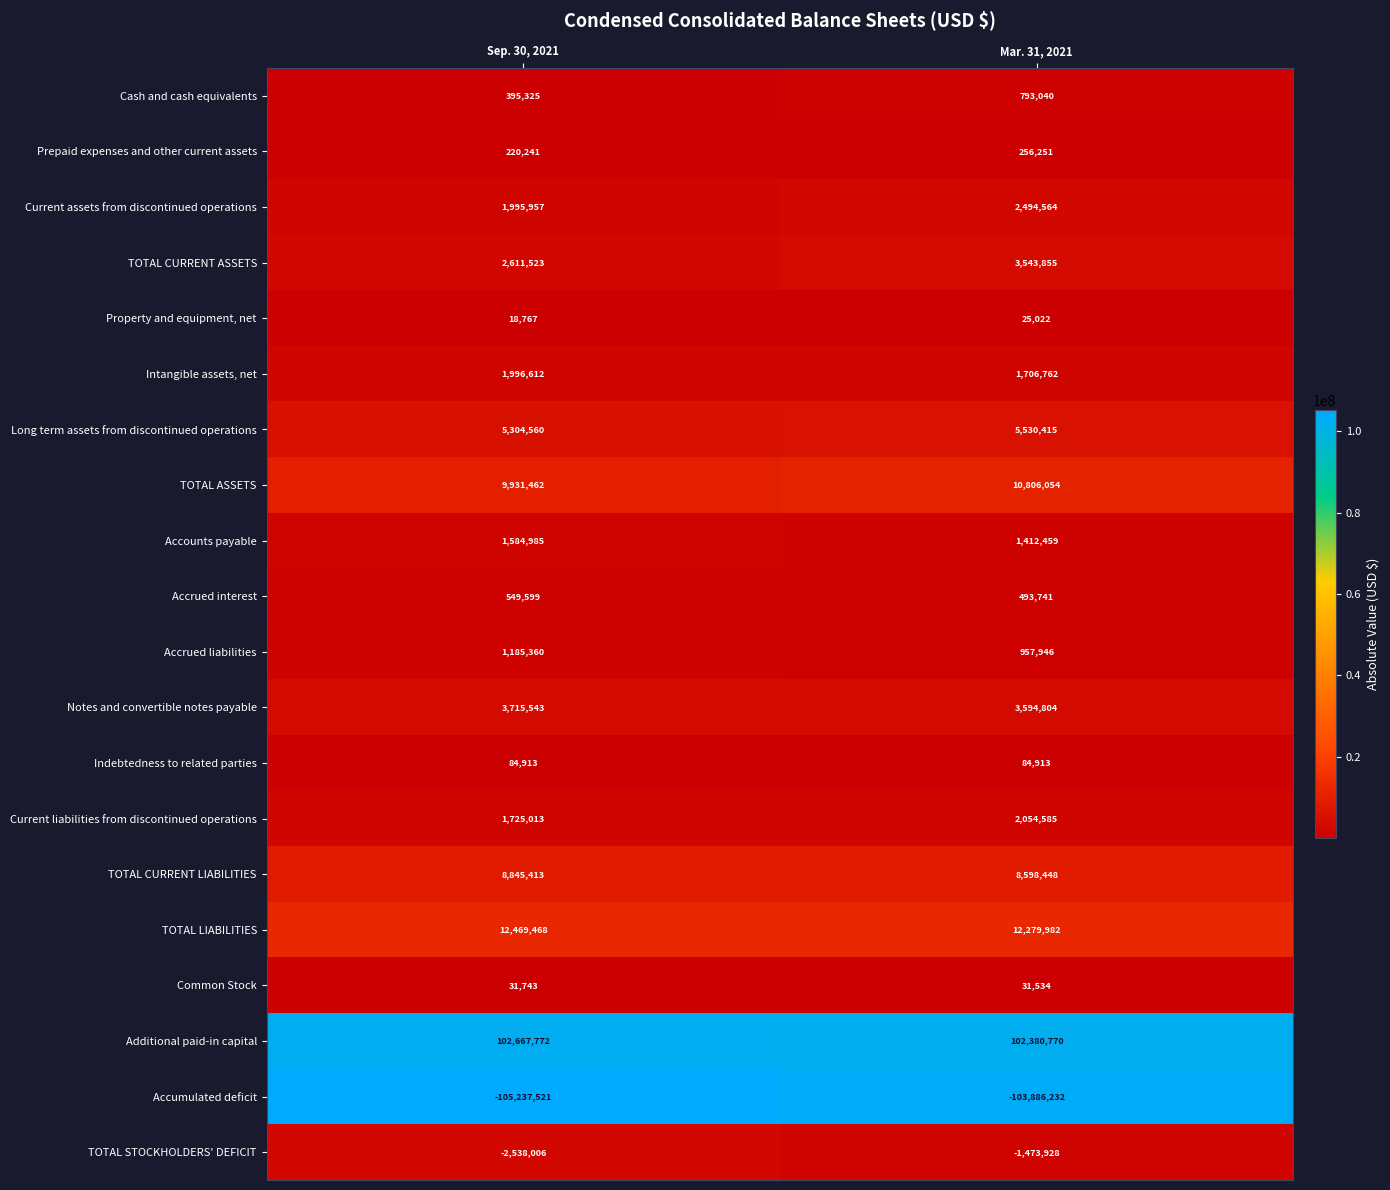

Which series has the widest spread of values?

Accumulated deficit